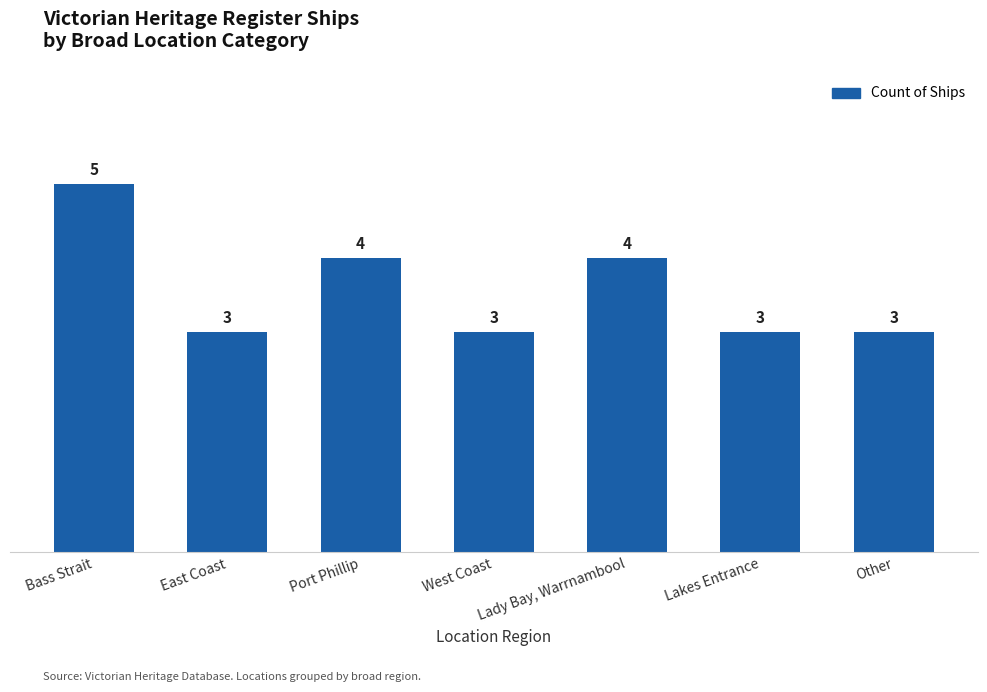

What is the difference between the maximum and minimum values?

2